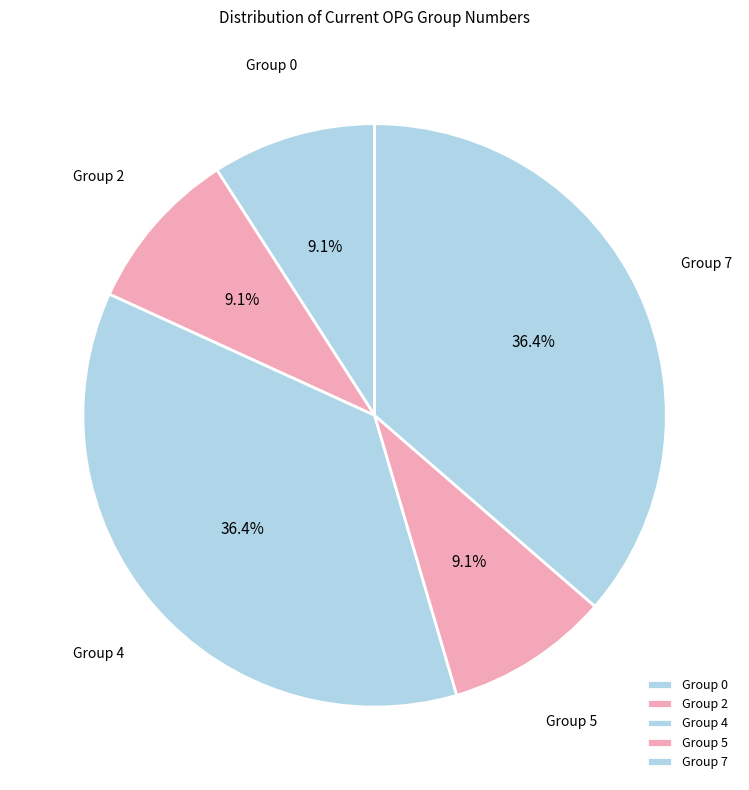

To the nearest percent, what percentage of the pie is Group 0?

9%